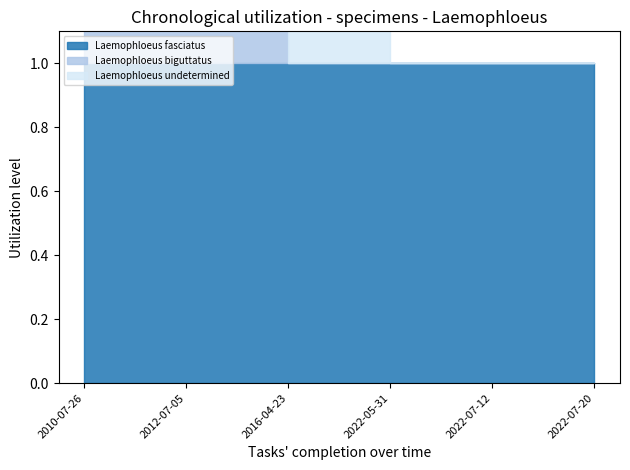

At which label is Laemophloeus fasciatus closest to 1?

2010-07-26